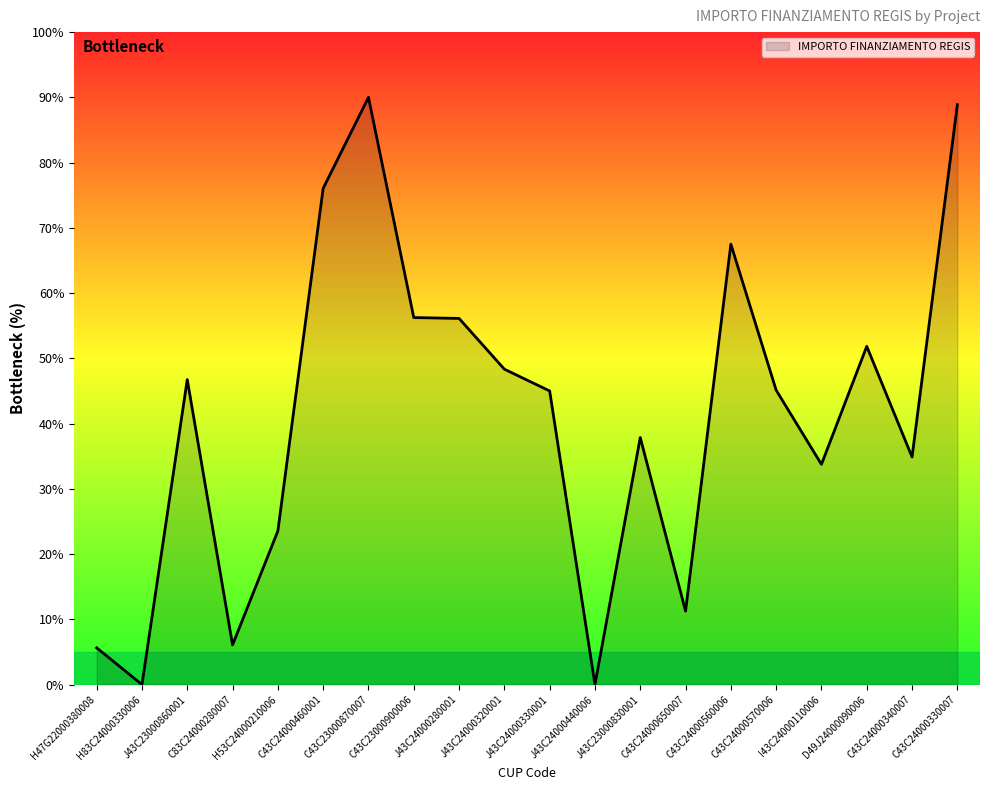

What is the difference between the maximum and minimum values?

90.0